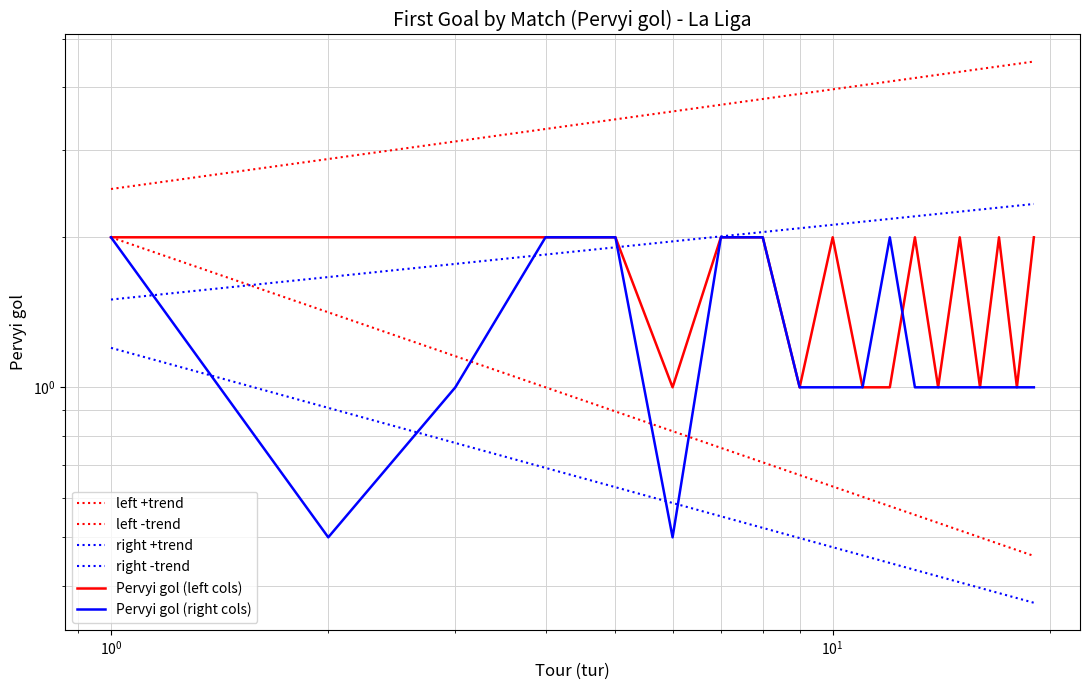

Count the values in the range 1 to 2.

19